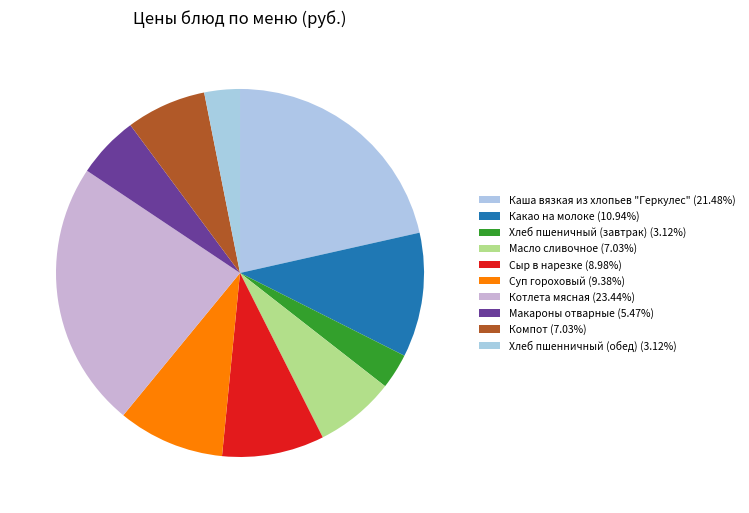

Does any single category account for the majority?

No